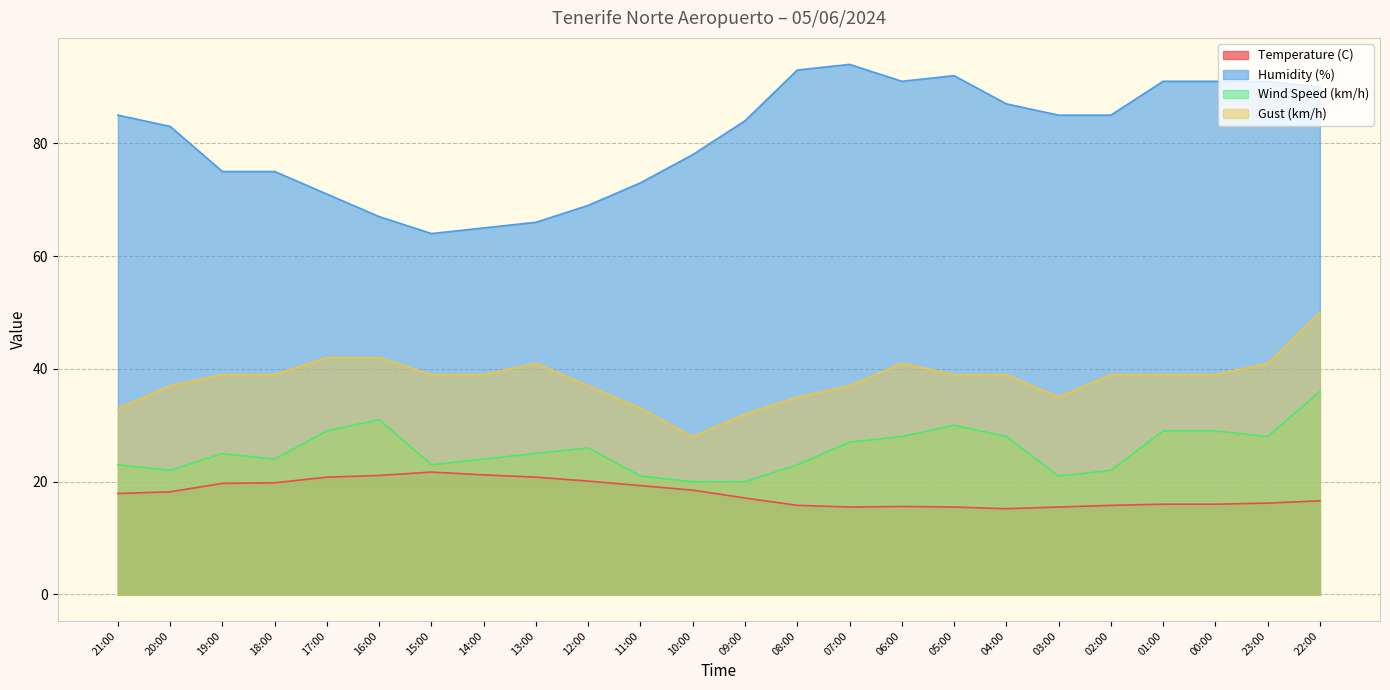

Rank the categories by Wind Speed (km/h) value from highest to lowest.

22:00, 16:00, 05:00, 17:00, 01:00, 00:00, 06:00, 04:00, 23:00, 07:00, 12:00, 19:00, 13:00, 18:00, 14:00, 21:00, 15:00, 08:00, 20:00, 02:00, 11:00, 03:00, 10:00, 09:00